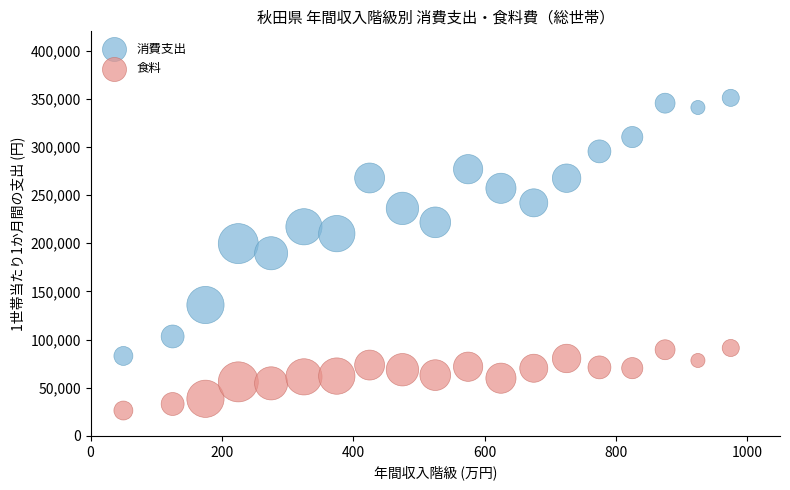

Which series contains the highest Y value?

消費支出